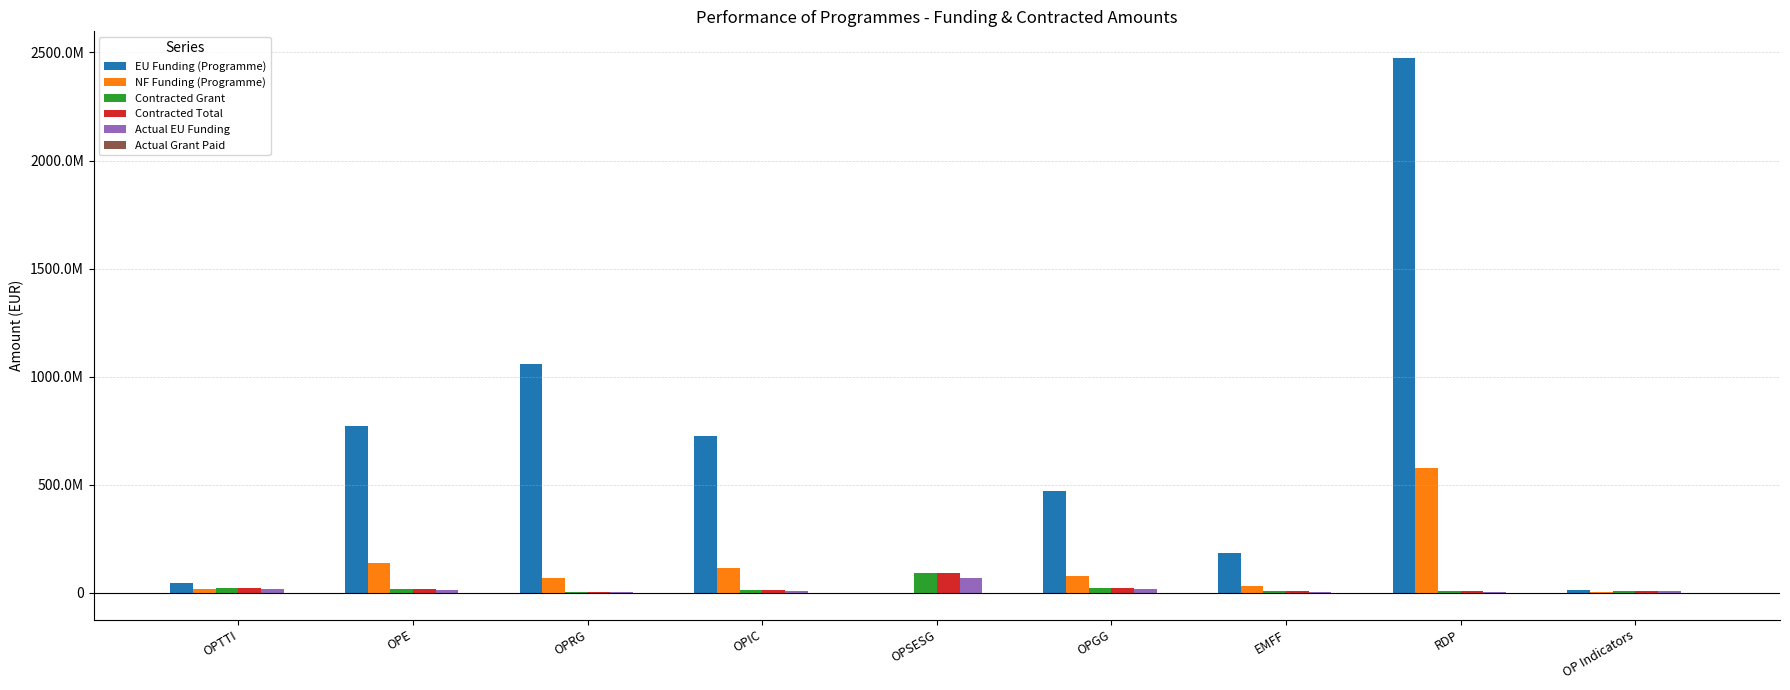

The value of NF Funding (Programme) at OPGG is 23241160.6. True or false?

False